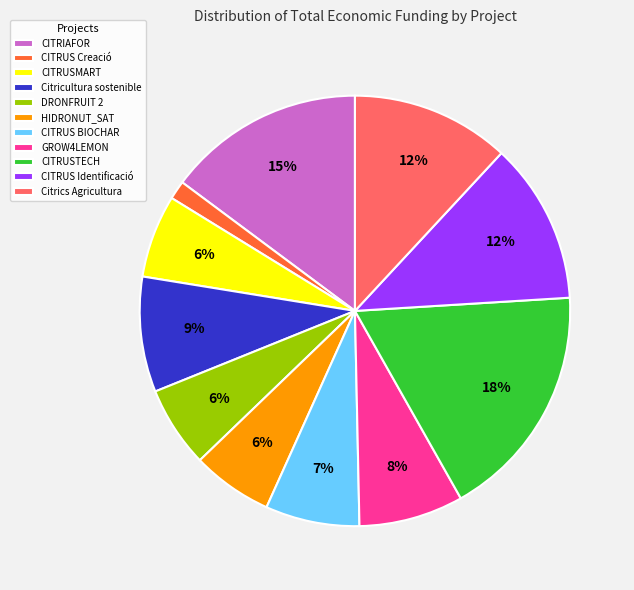

The HIDRONUT_SAT slice represents 6% of the pie. True or false?

True